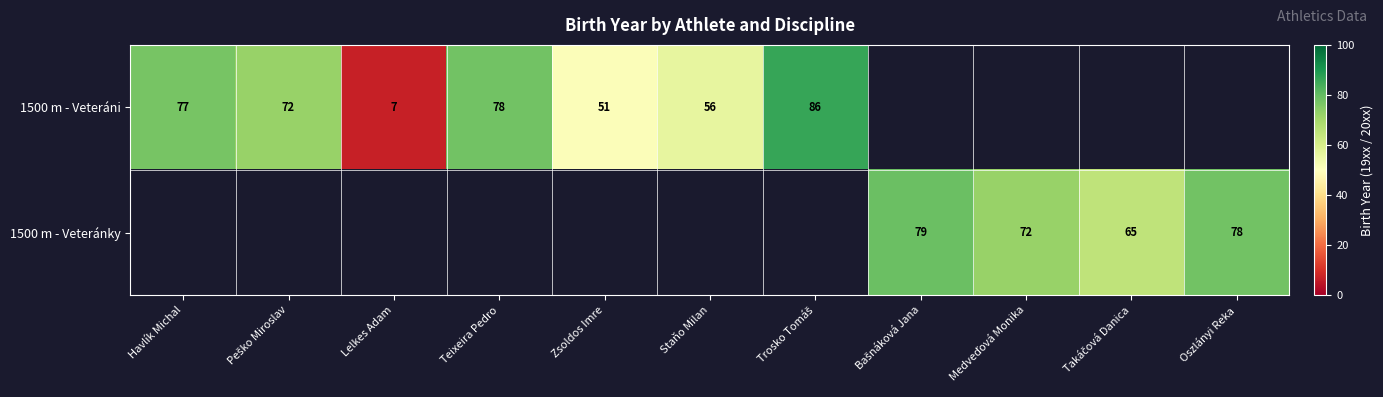

Is it true that 1500 m - Veteráni equals 78 at Teixeira Pedro?

True